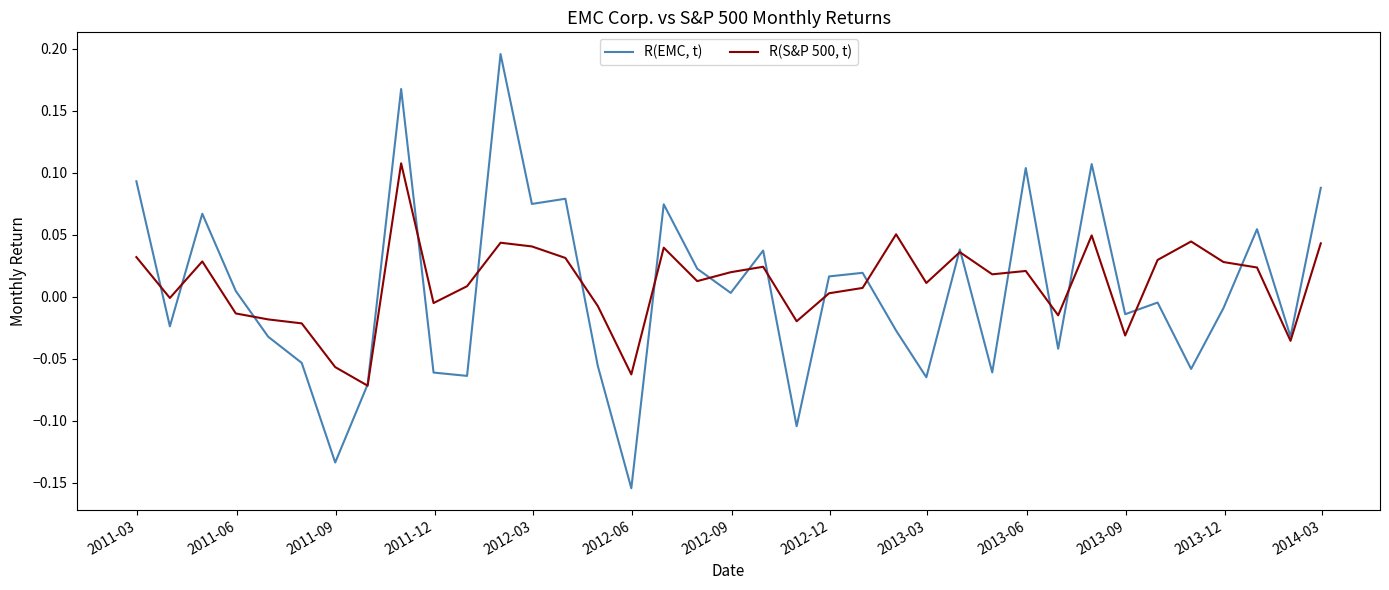

What are all the series names shown in the legend?

R(EMC, t), R(S&P 500, t)